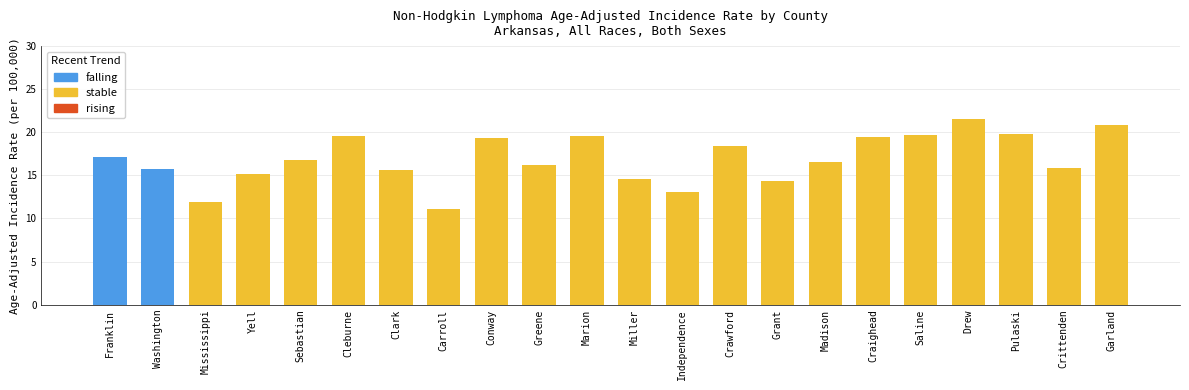

Is it true that the value at Garland is 20.9?

True